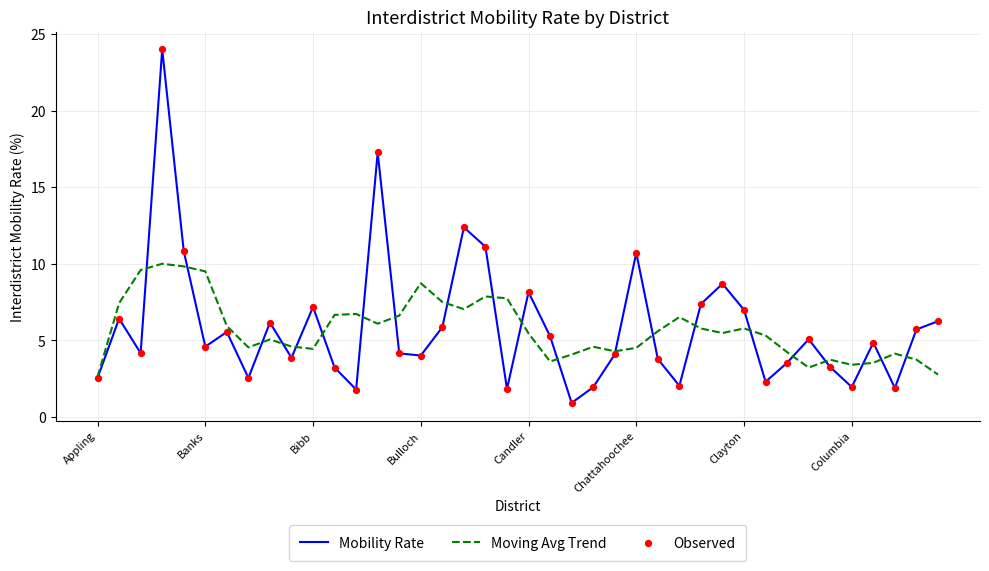

Which series has the widest spread of values?

Mobility Rate